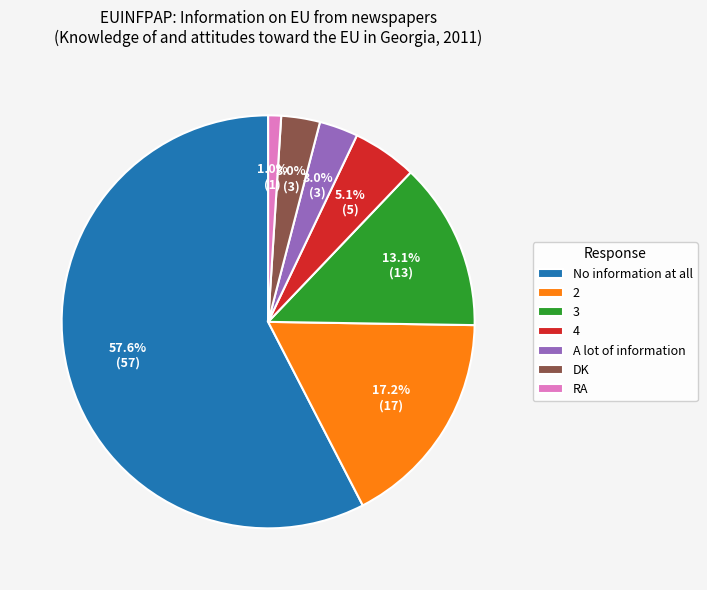

What is the majority slice?

No information at all